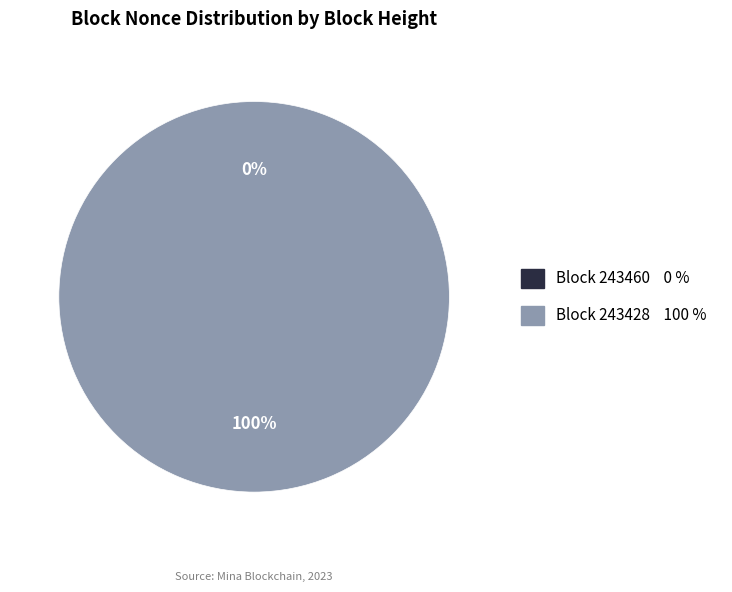

To the nearest percent, what percentage of the pie is 243428?

100%